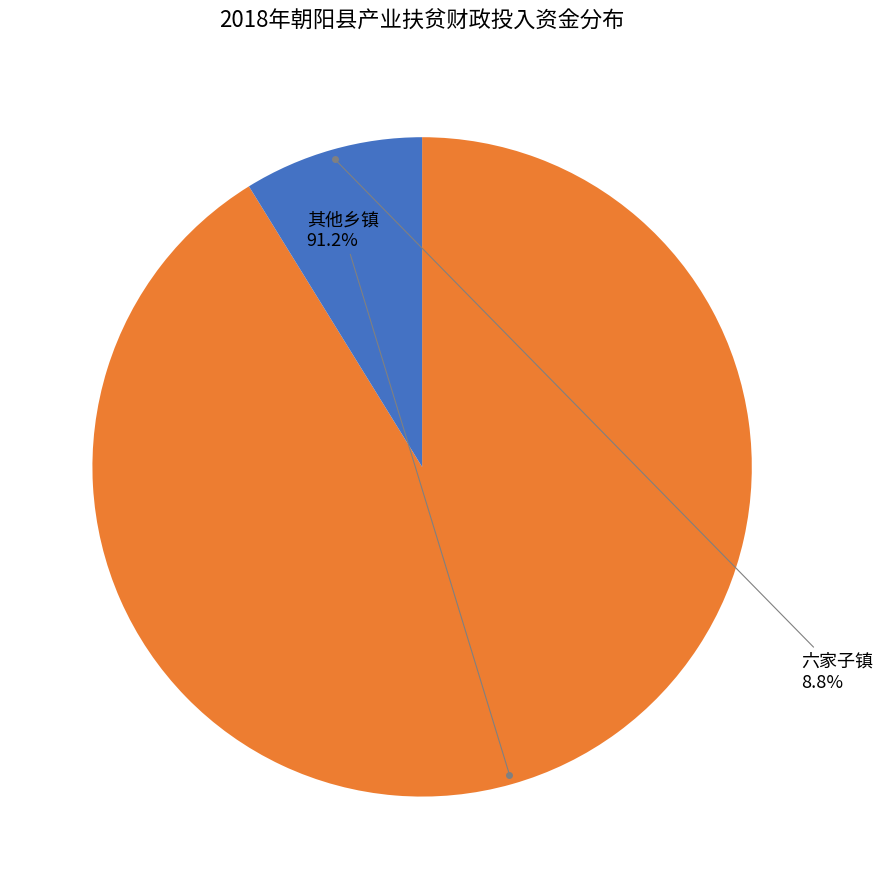

Which category has the biggest portion of the pie?

其他乡镇